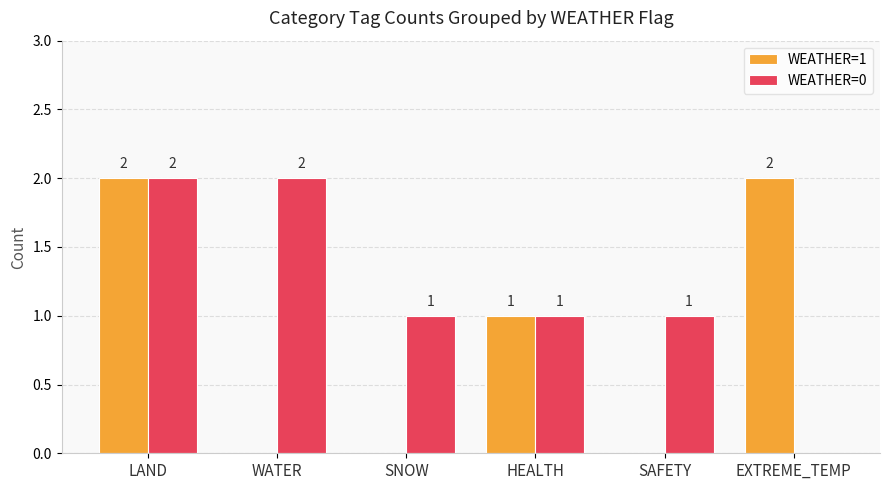

Which series has the largest total across all categories?

WEATHER=0